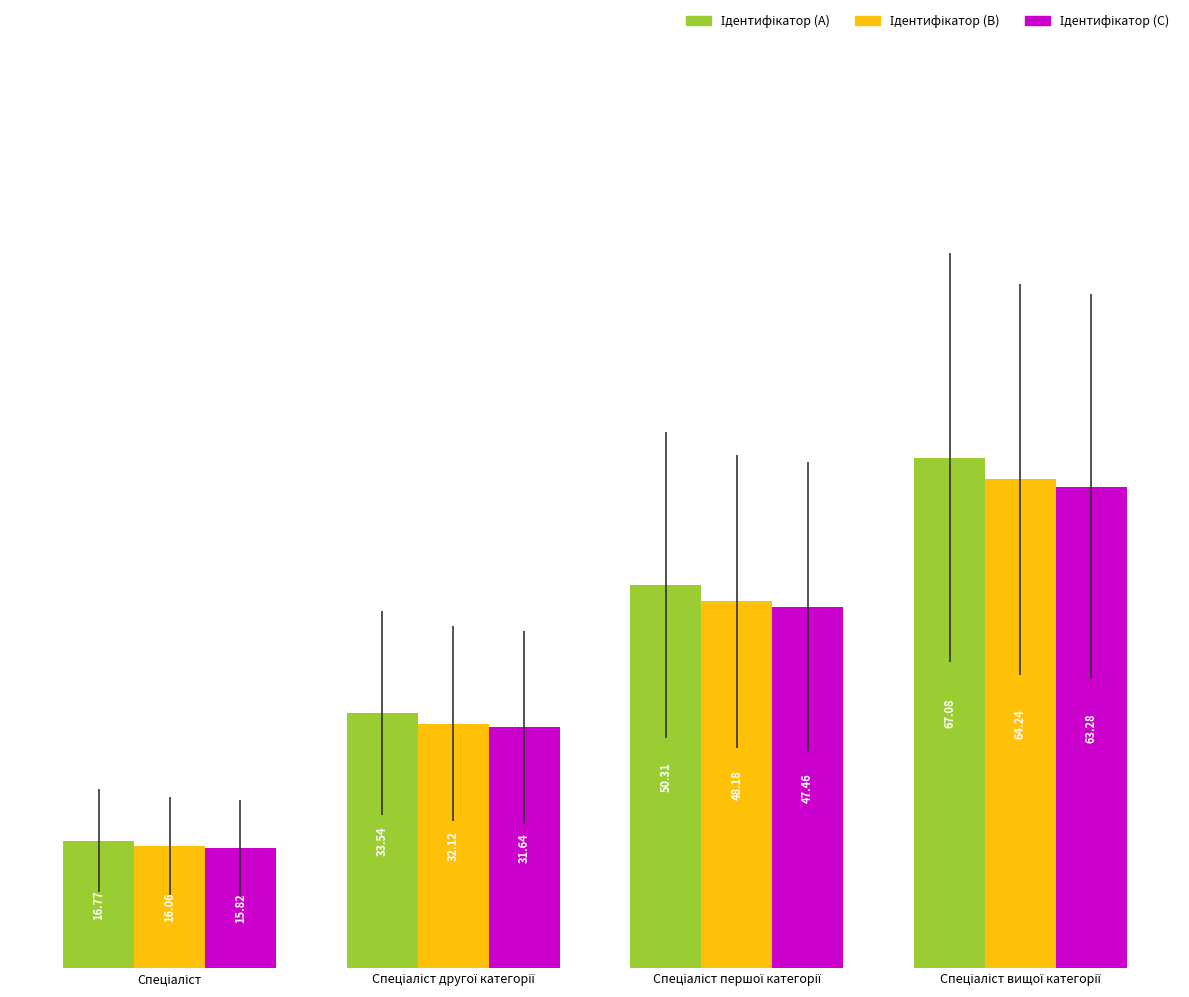

Which category has the highest value across all series?

Спеціаліст вищої категорії